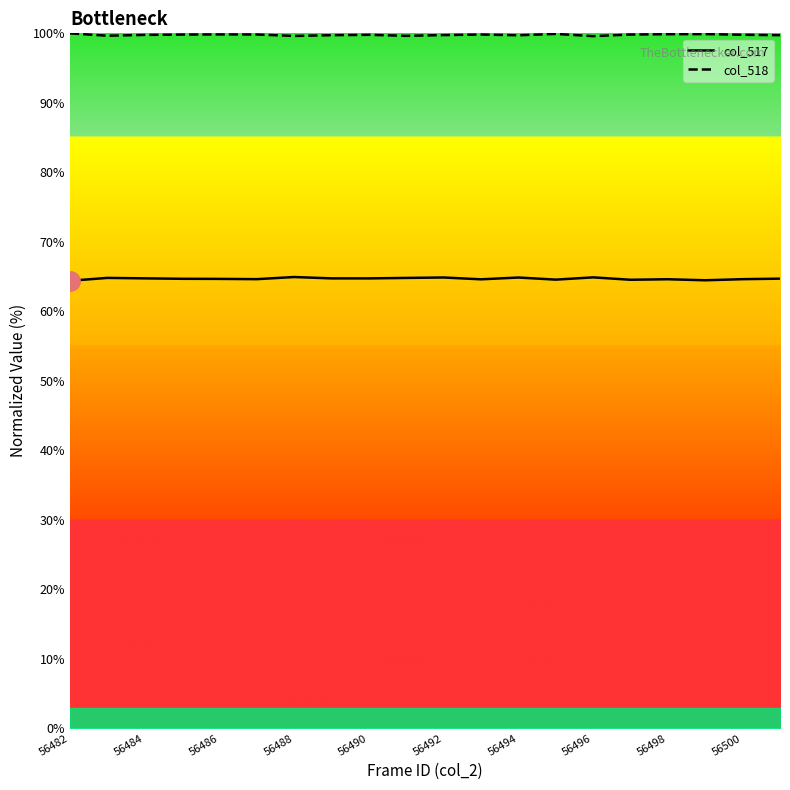

What is the sum of all col_518 values?

1995.6